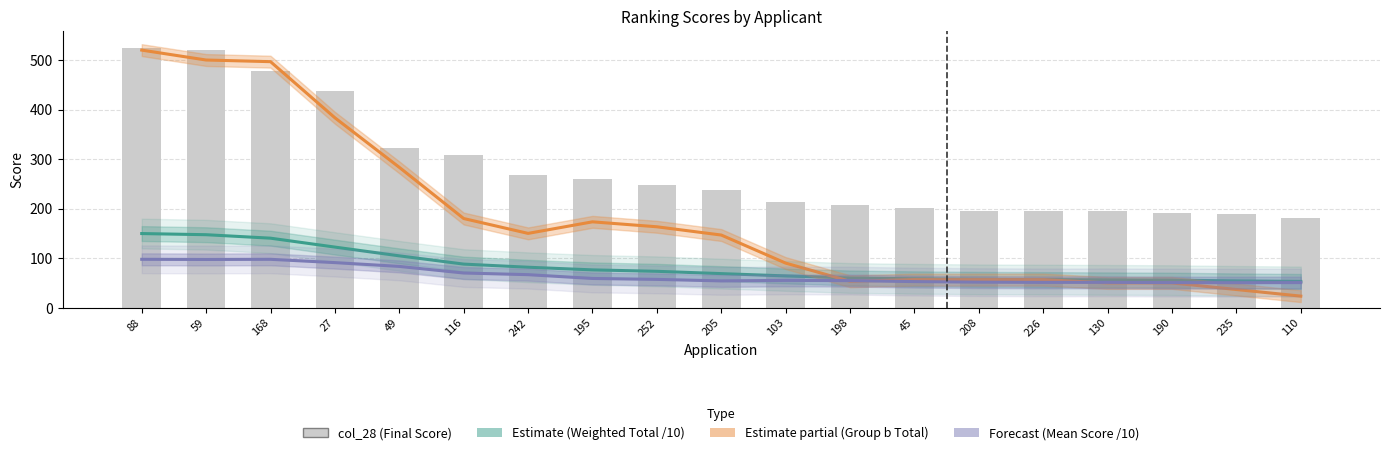

At which label is Estimate partial (Group b Total) closest to 271?

49